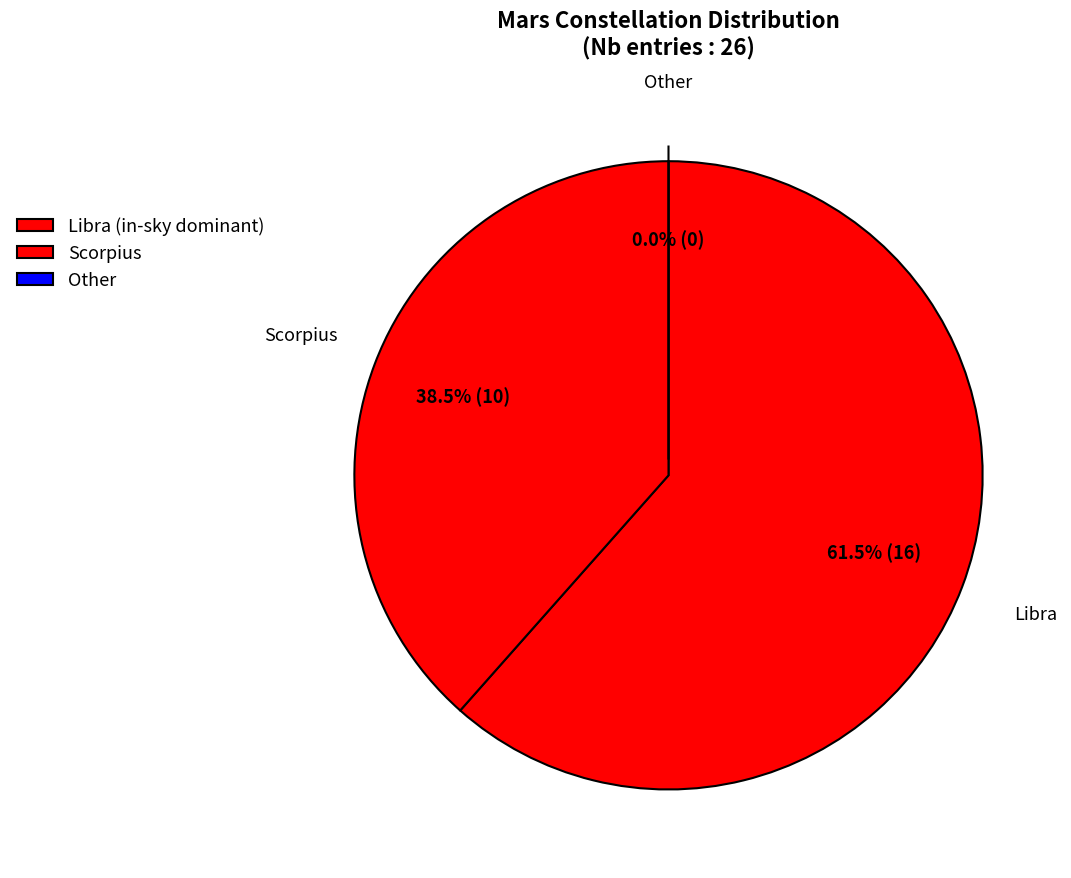

To the nearest percent, what is the combined percentage of Scorpius and Other?

38%